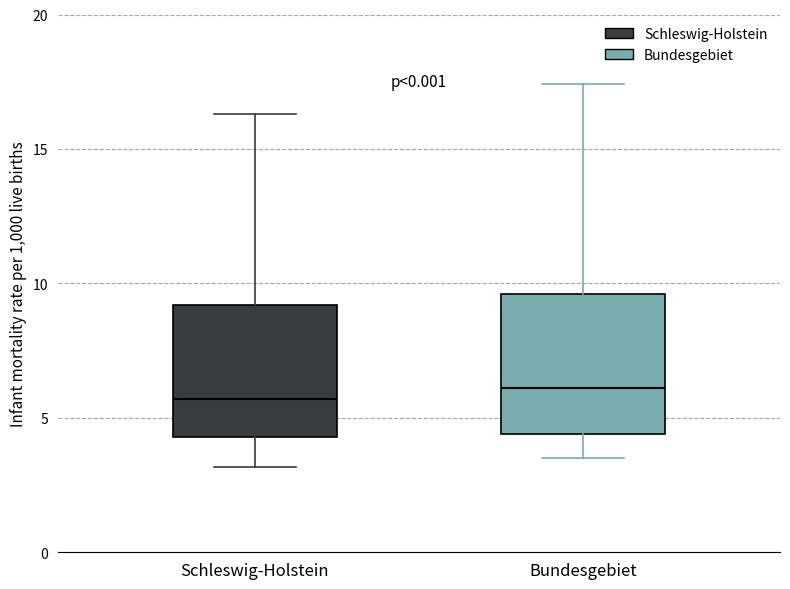

Where is the upper edge of the box for Bundesgebiet on the y-axis? The values are not printed on the chart, so give them approximately, as read against the axis.

9.5